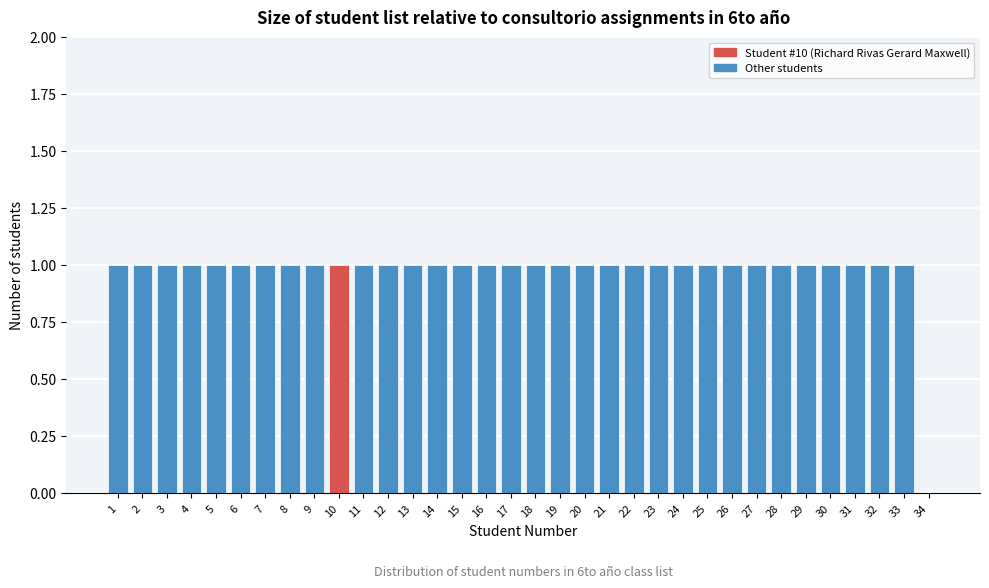

Is it true that the value at 32 is 0?

False